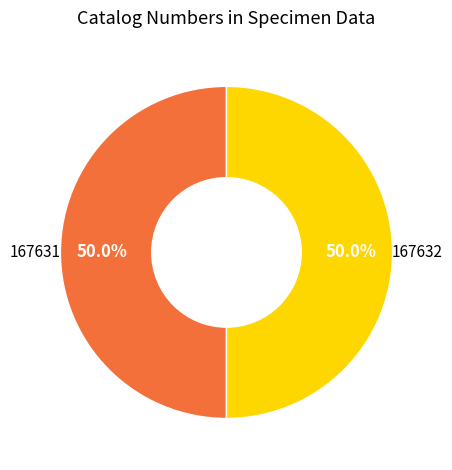

Is the sum of 167631 and 167632 greater than half?

Yes